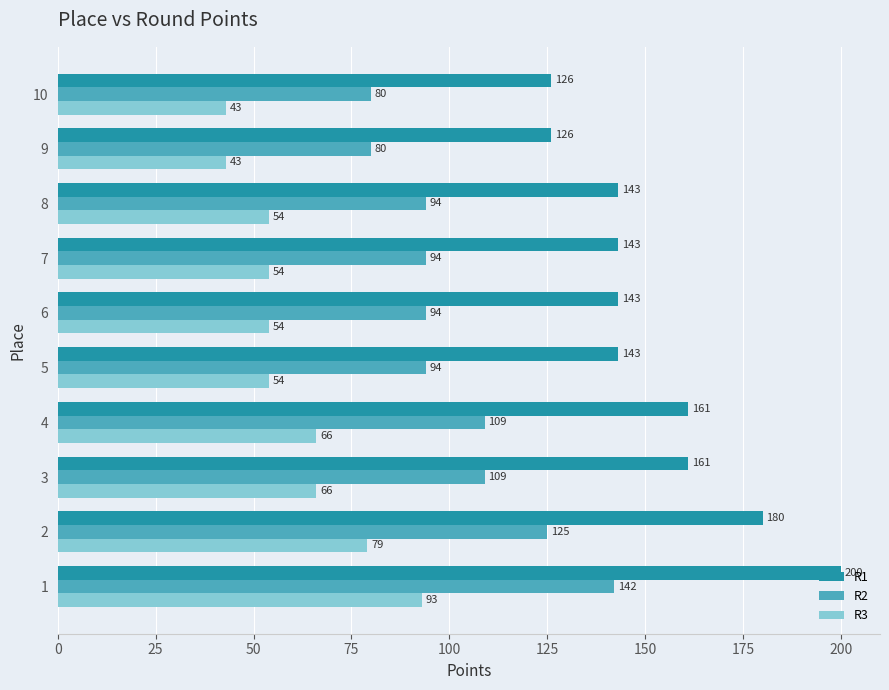

What is the approximate value of R2 at 8?

94